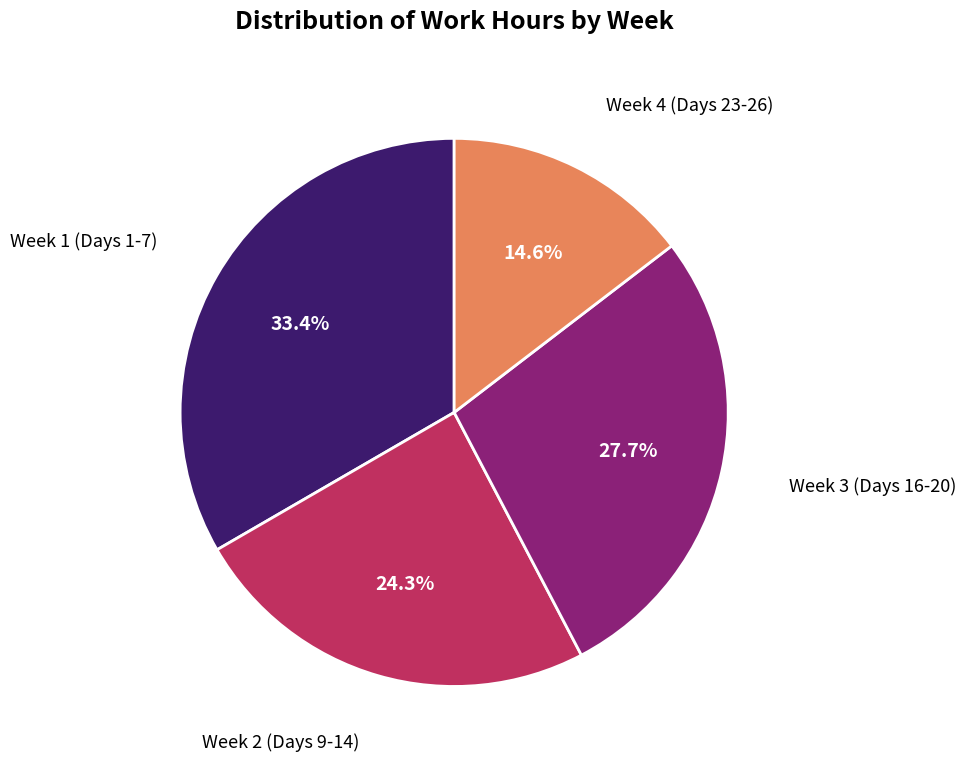

Is there any slice that represents more than half of the pie?

No